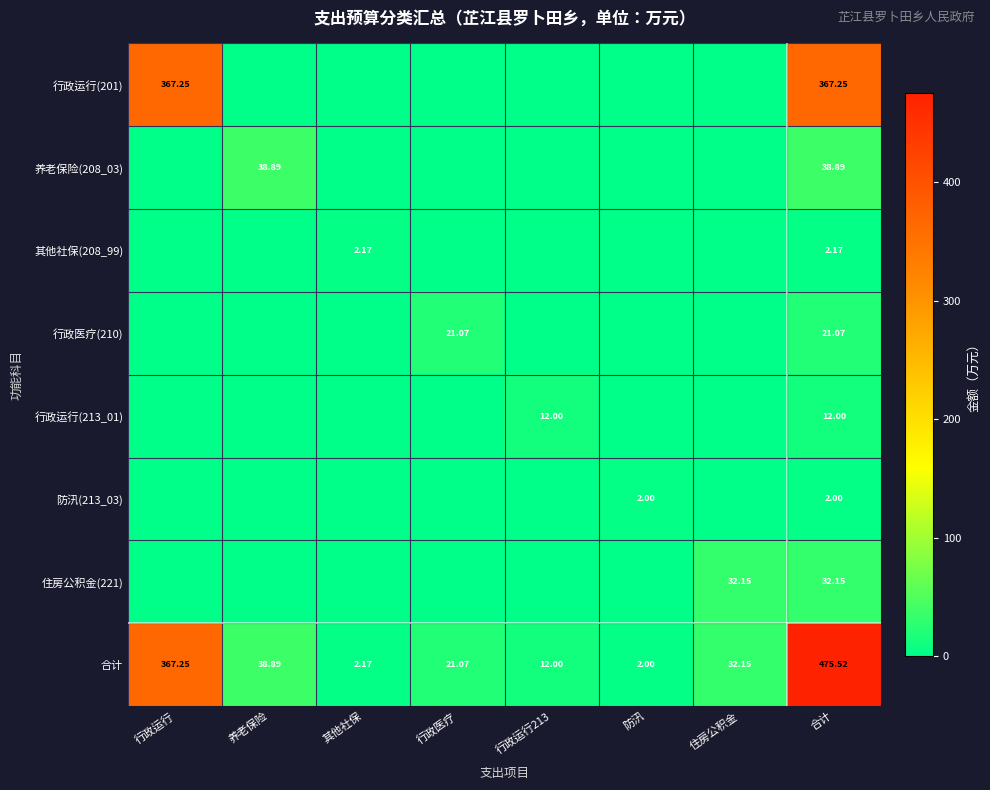

At how many categories does at least one series exceed 156?

2